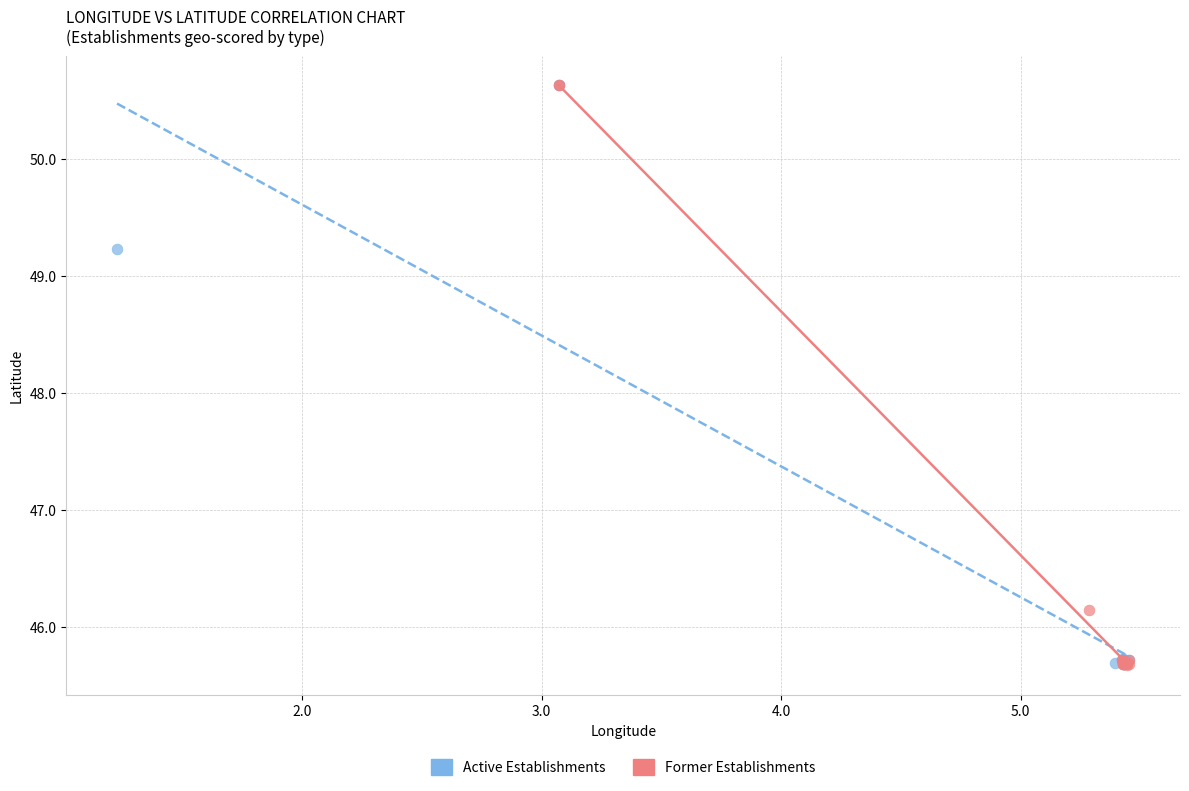

What are all the series names shown in the legend?

Active Establishments, Former Establishments